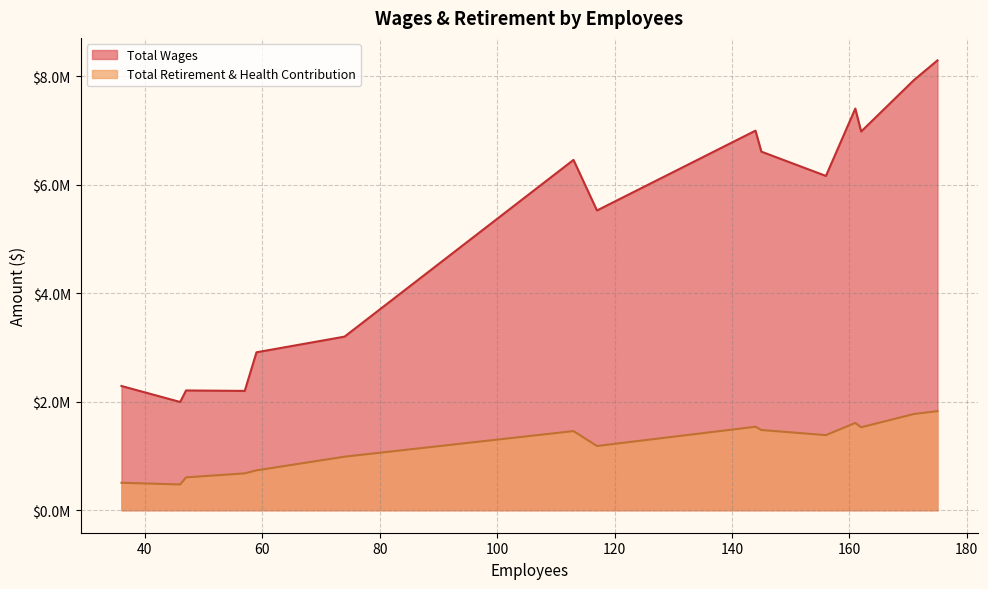

At how many categories does at least one series exceed 2907478?

11